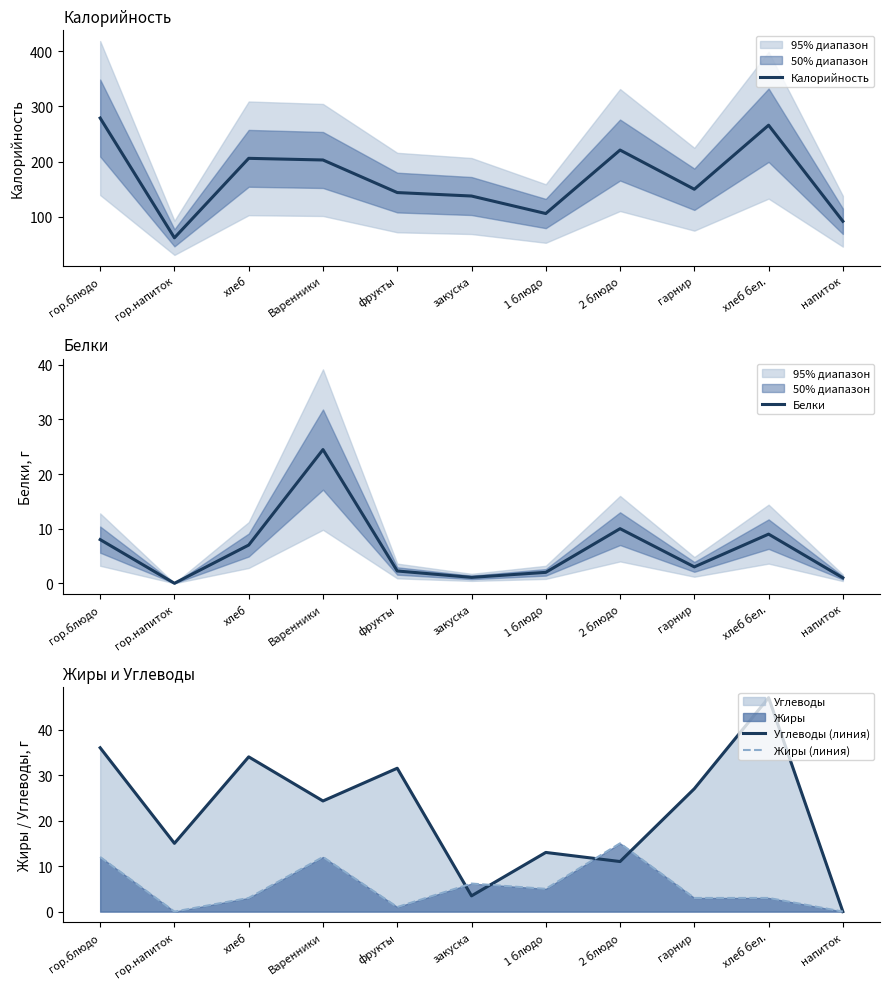

Which category has the highest value in the Белки series?

Варенники